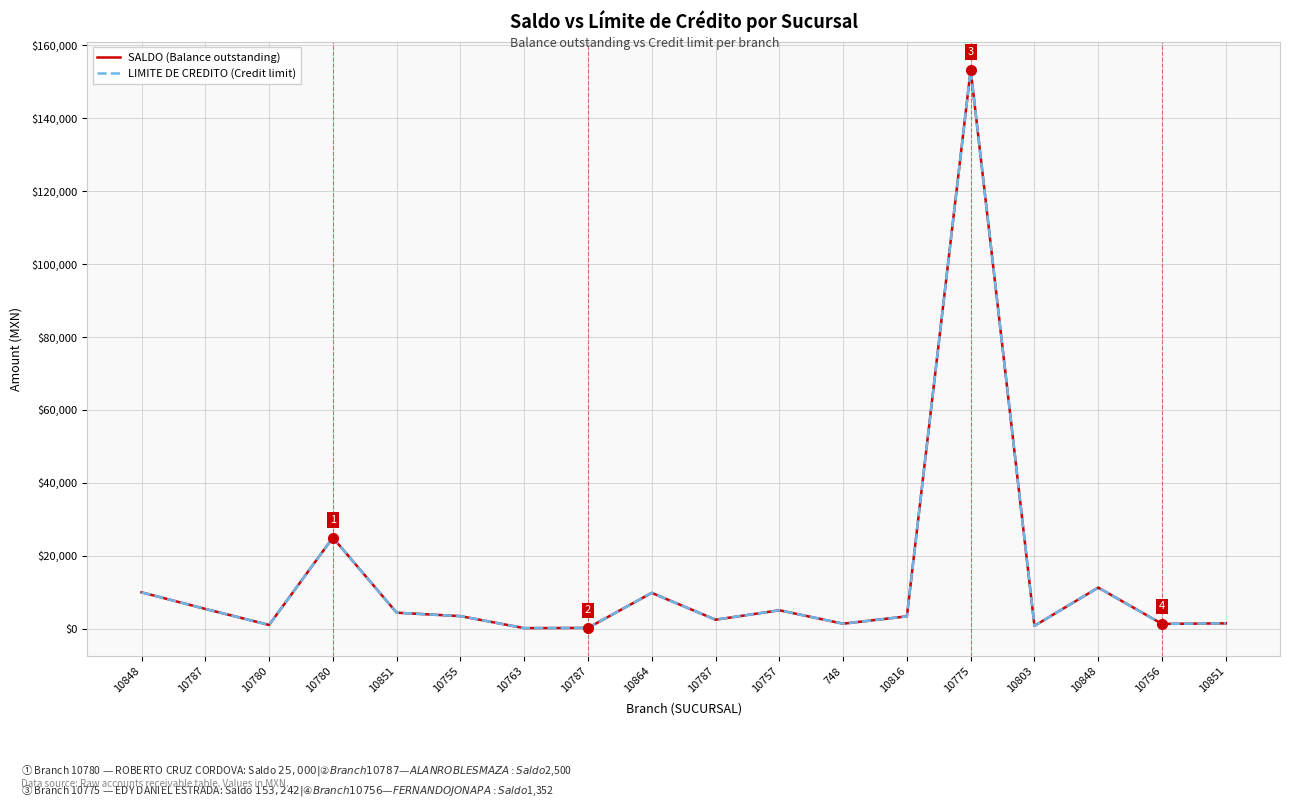

True or false: SALDO (Balance outstanding) and LIMITE DE CREDITO (Credit limit) cross at least once.

False